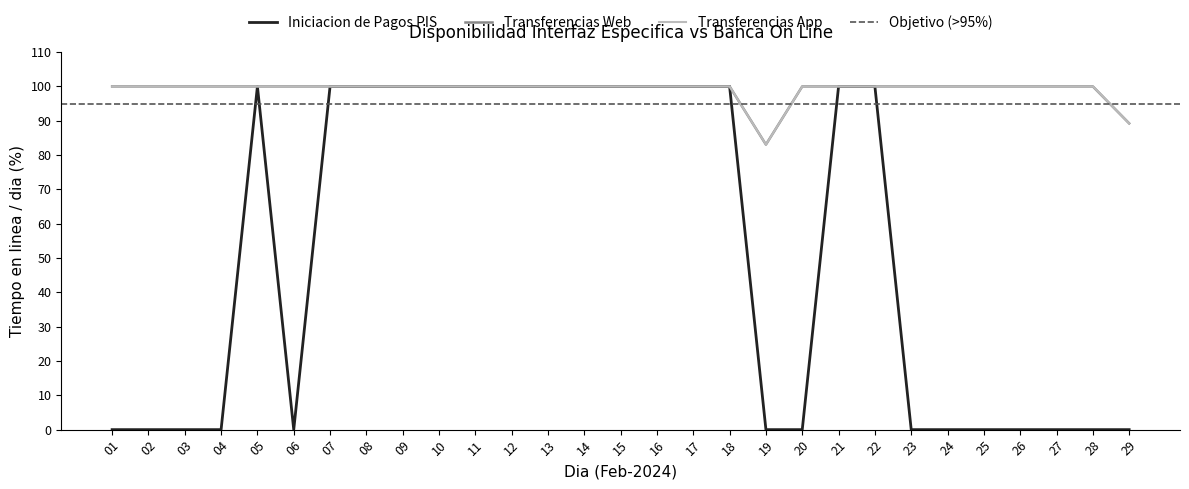

True or false: Iniciacion de Pagos PIS and Transferencias Web intersect in this chart.

False